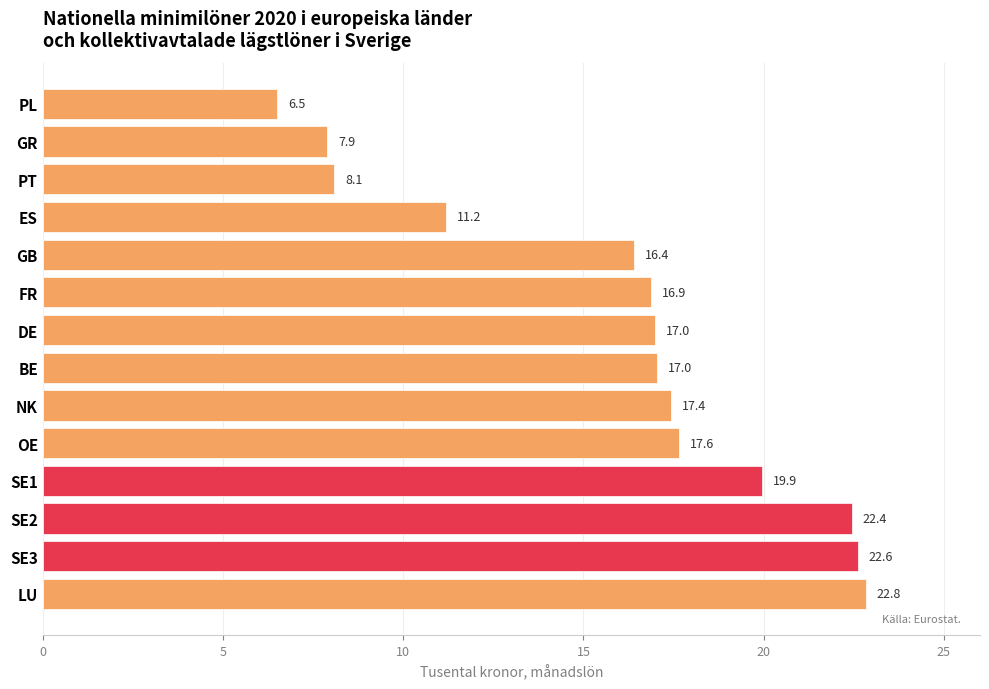

How many distinct data groups are displayed?

1